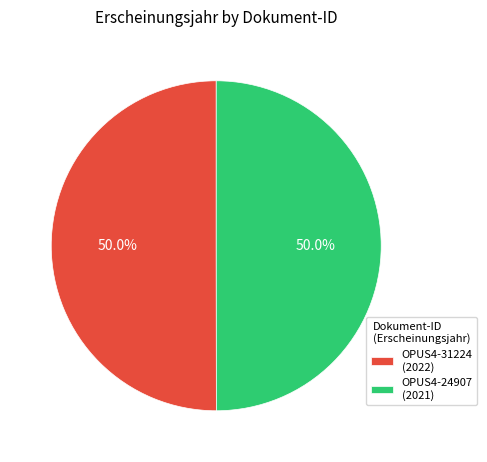

To the nearest percent, what is the combined percentage of OPUS4-31224 and OPUS4-24907?

100%